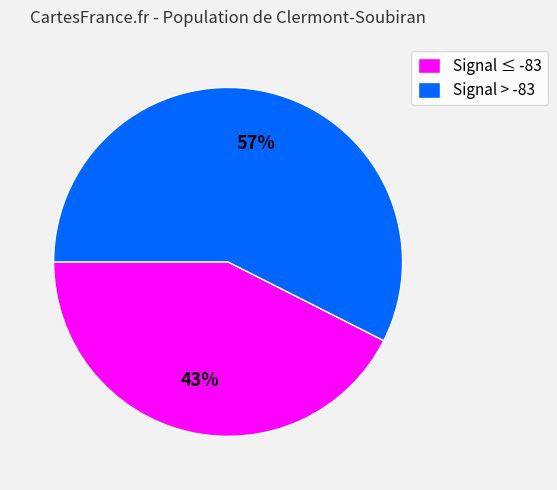

Does Signal ≤ -83 represent more than half of the total?

No